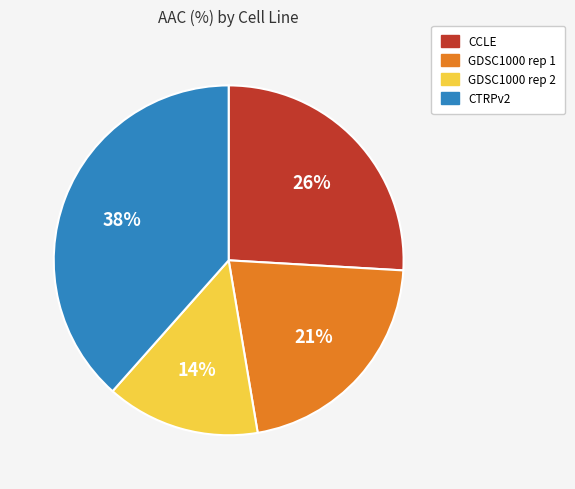

Combined, do GDSC1000 rep 2 and GDSC1000 rep 1 account for over 50%?

No